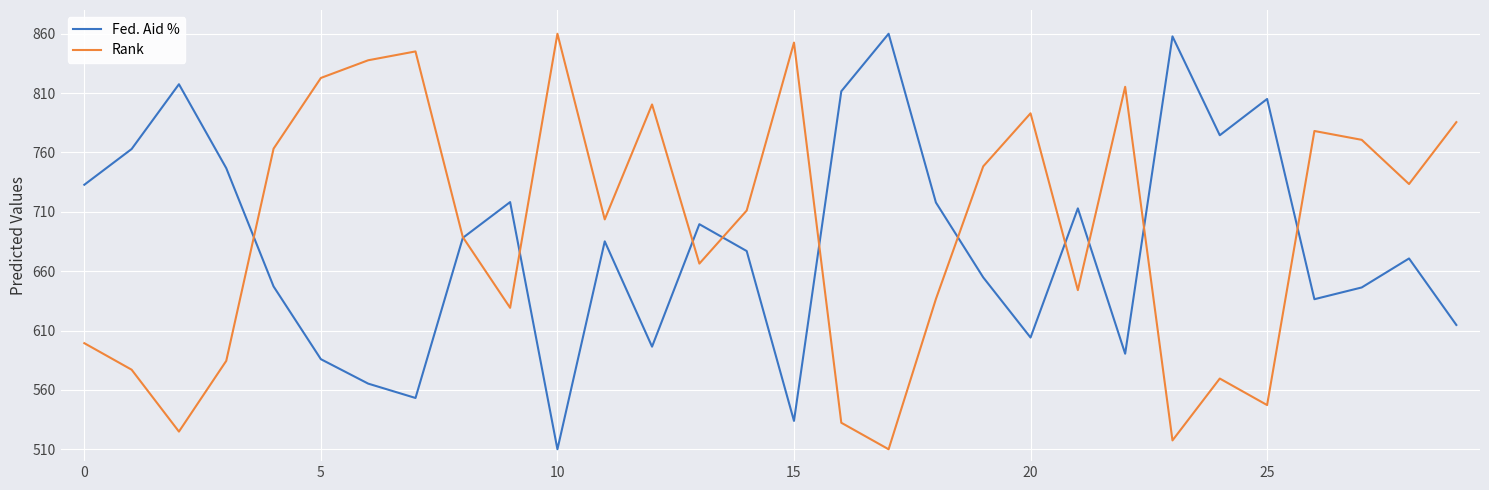

What is the greatest value displayed?

860.0